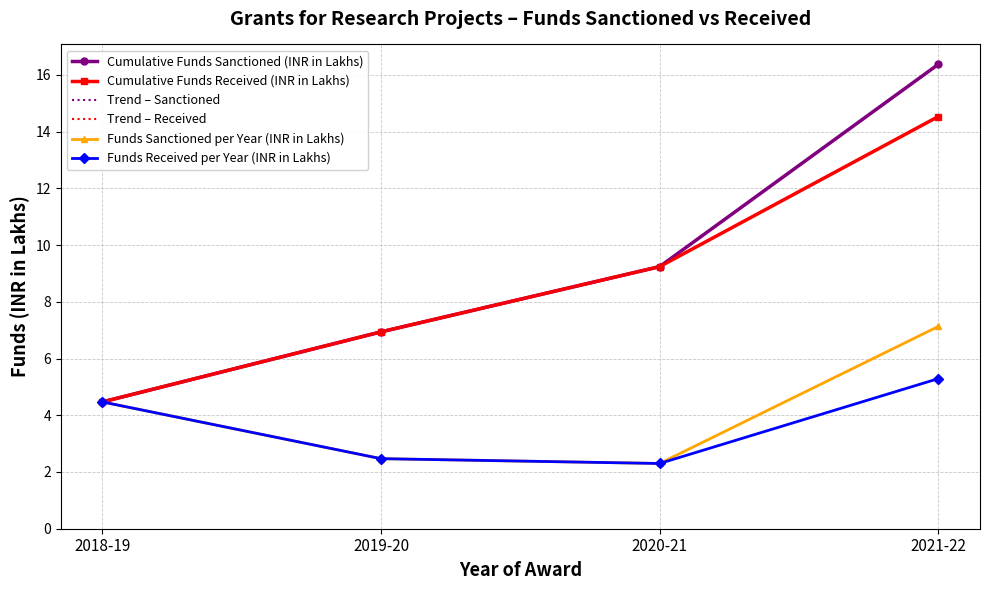

Which series has the largest total across all categories?

Cumulative Funds Sanctioned (INR in Lakhs)